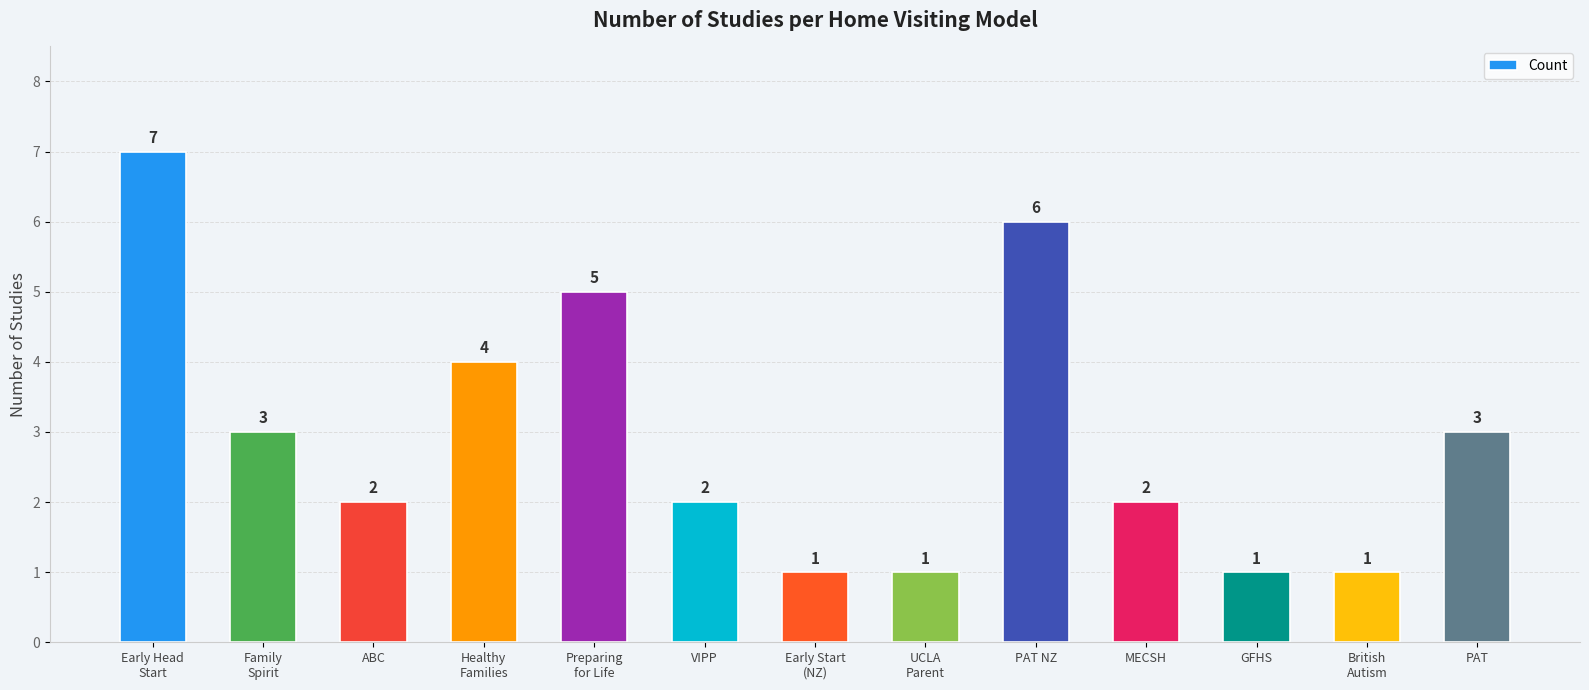

Reading left to right, extract all data points from this chart.

Early Head
Start=7	Family
Spirit=3	ABC=2	Healthy
Families=4	Preparing
for Life=5	VIPP=2	Early Start
(NZ)=1	UCLA
Parent=1	PAT NZ=6	MECSH=2	GFHS=1	British
Autism=1	PAT=3